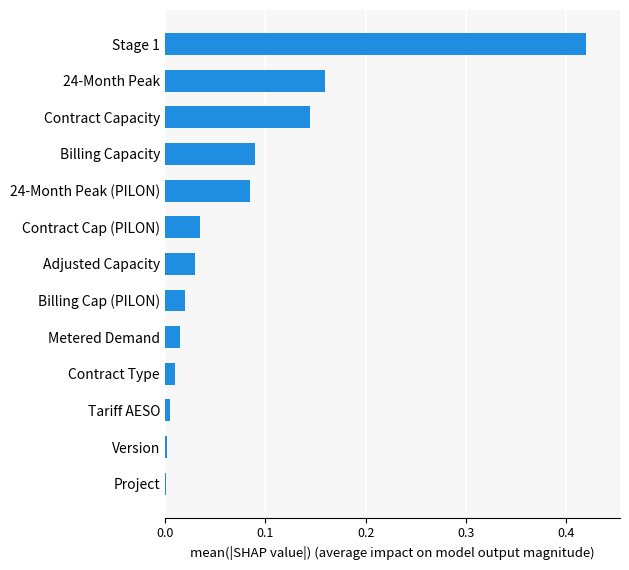

What is the sum of all values?

1.0